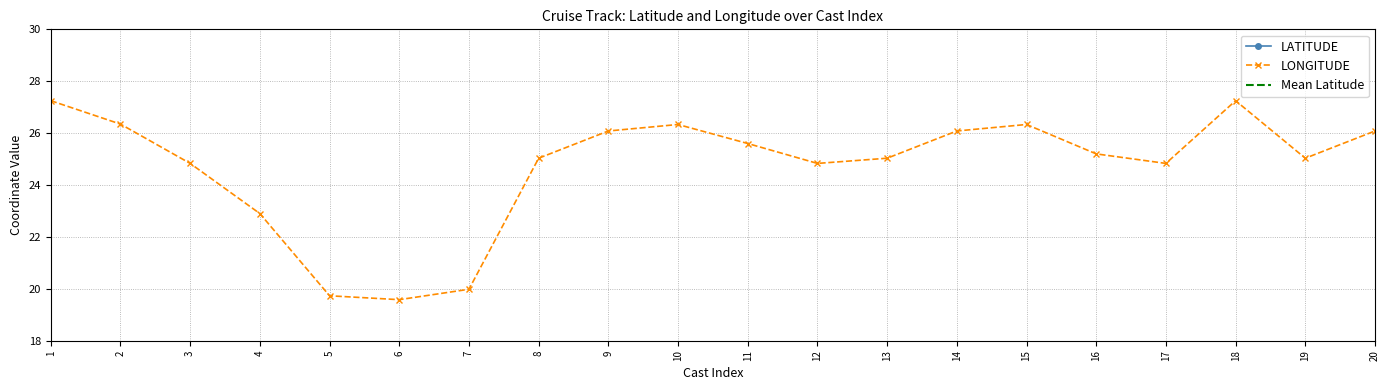

Which series has the largest total across all categories?

LATITUDE